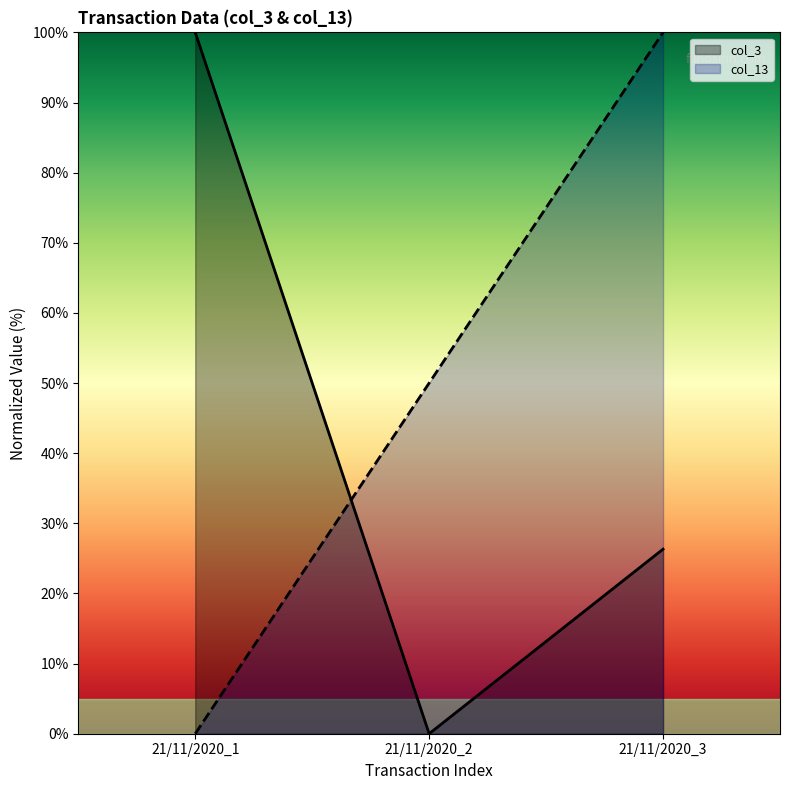

What is the spread (max minus min) of values at 21/11/2020_2?

50.0